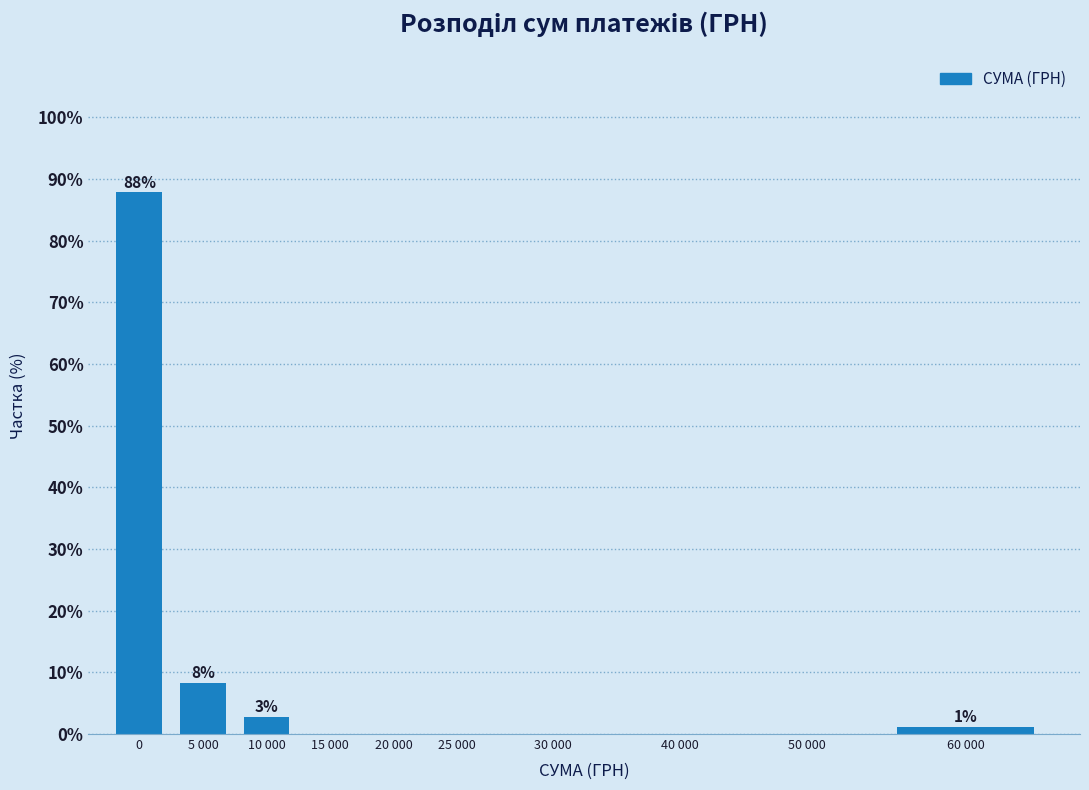

Reading left to right, what are all the values shown in this chart?

0=87.8	5 000=8.3	10 000=2.8	15 000=0.0	20 000=0.0	25 000=0.0	30 000=0.0	40 000=0.0	50 000=0.0	60 000=1.1